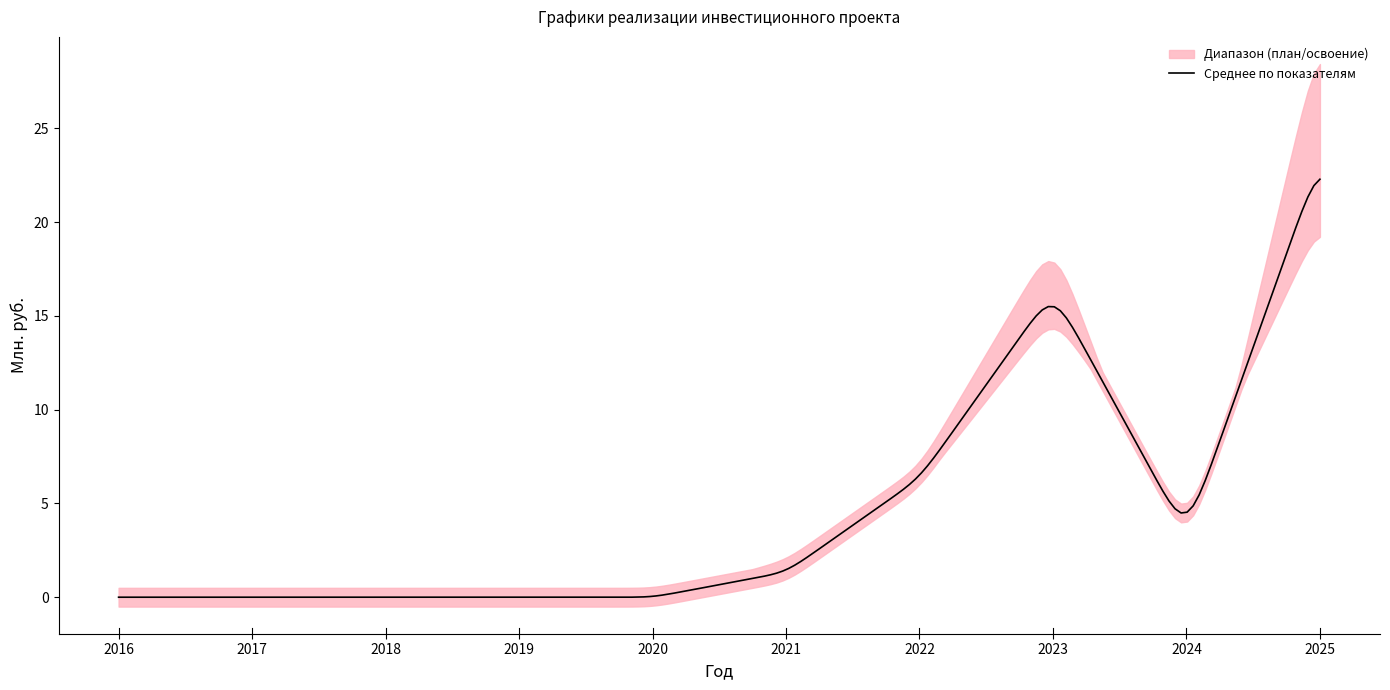

What is the highest value of the Среднее по показателям series?

22.3